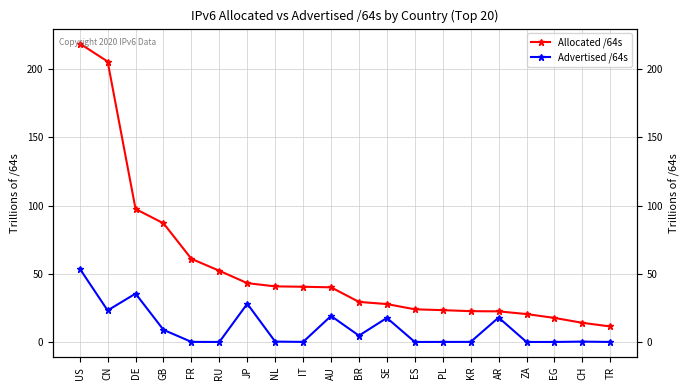

What are all the series names shown in the legend?

Allocated /64s, Advertised /64s